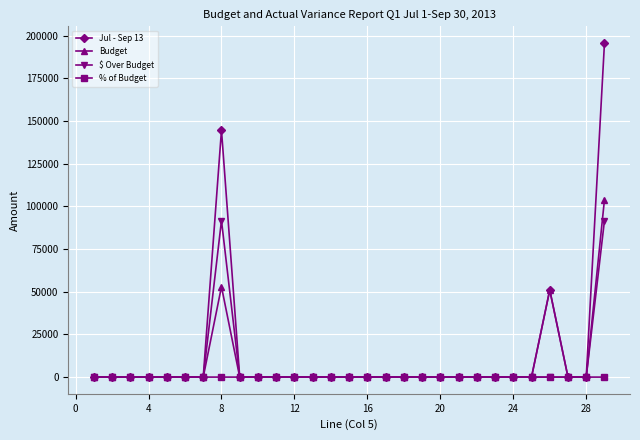

What are all the series names shown in the legend?

Jul - Sep 13, Budget, $ Over Budget, % of Budget